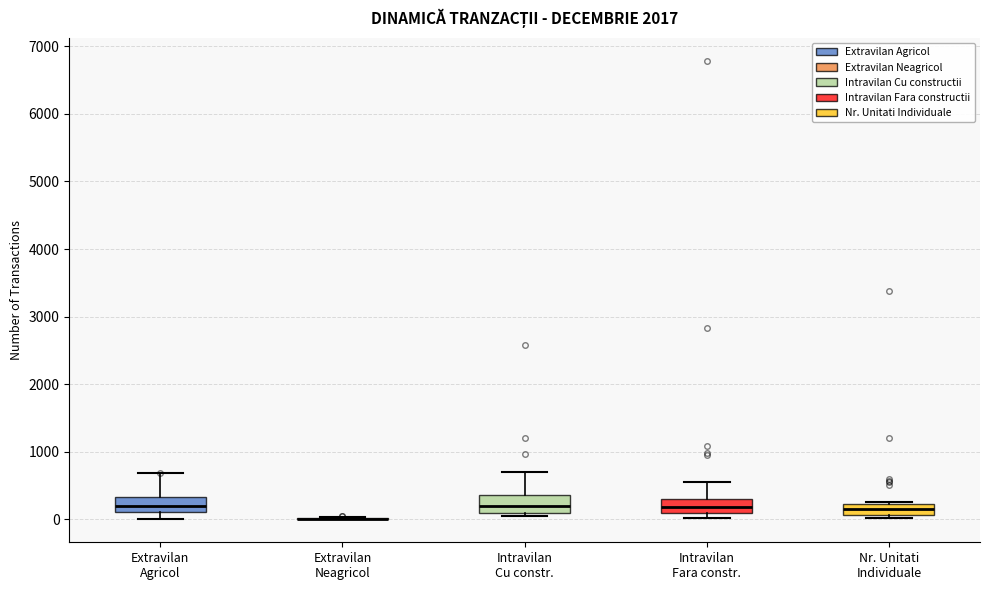

Reading left to right, transcribe this box plot: for each box, give where its median line is, the range the box spans, and where its two whiskers end, as read against the y-axis. The values are not printed on the chart, so give them approximately, as read against the axis.

Extravilan Agricol: median 200, box 100 to 300, whiskers 0 to 700
Extravilan Neagricol: box collapsed to a line at 0, whiskers 0 to 0
Intravilan Cu constr.: median 200, box 100 to 400, whiskers 0 to 700
Intravilan Fara constr.: median 200, box 100 to 300, whiskers 0 to 500
Nr. Unitati Individuale: median 100 (inside the box), box 100 to 200, whiskers 0 to 300